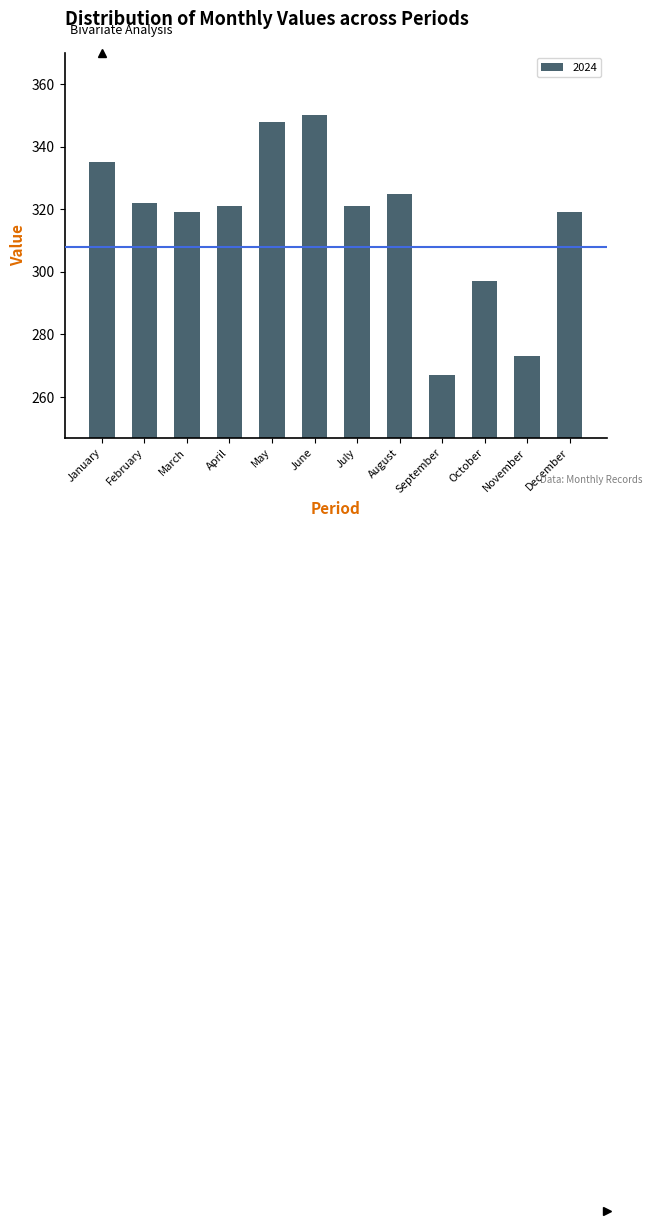

Reading left to right, list all the values displayed in this chart.

January=335	February=322	March=319	April=321	May=348	June=350	July=321	August=325	September=267	October=297	November=273	December=319